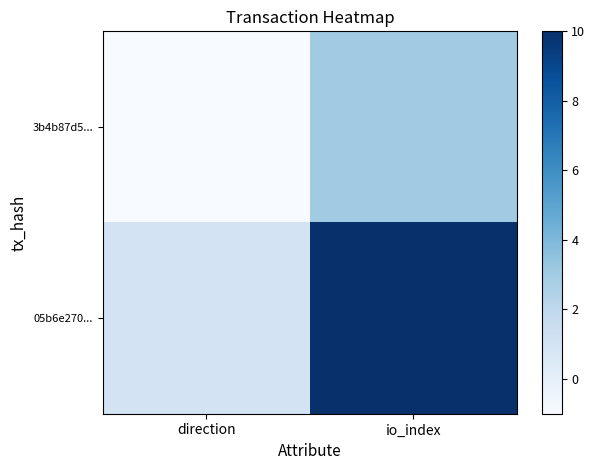

How many data points does each series have?

2